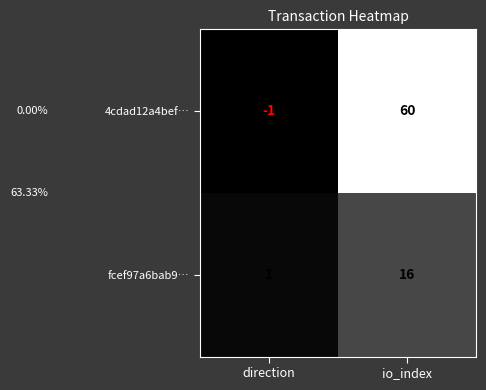

Reading right to left, list all the values displayed in this chart.

4cdad12a4bef…: 60	-1
fcef97a6bab9…: 16	1